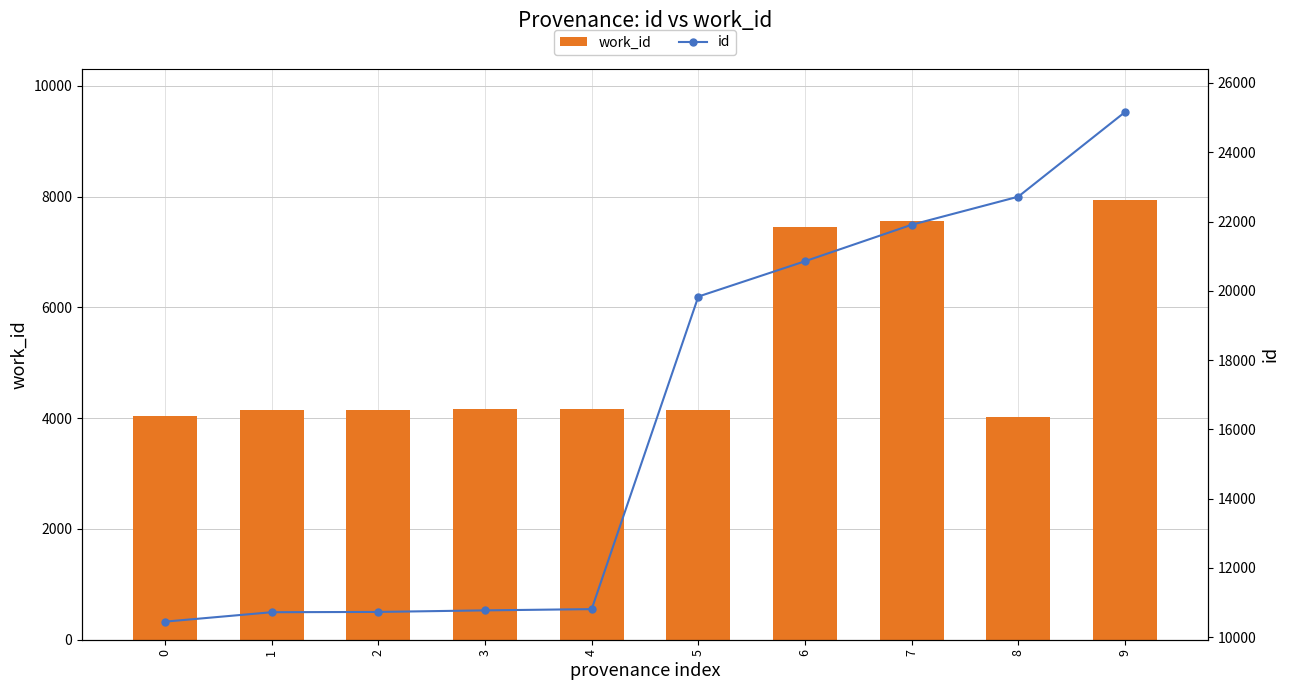

What is the sum of the work_id values at 8 and 2?

8177